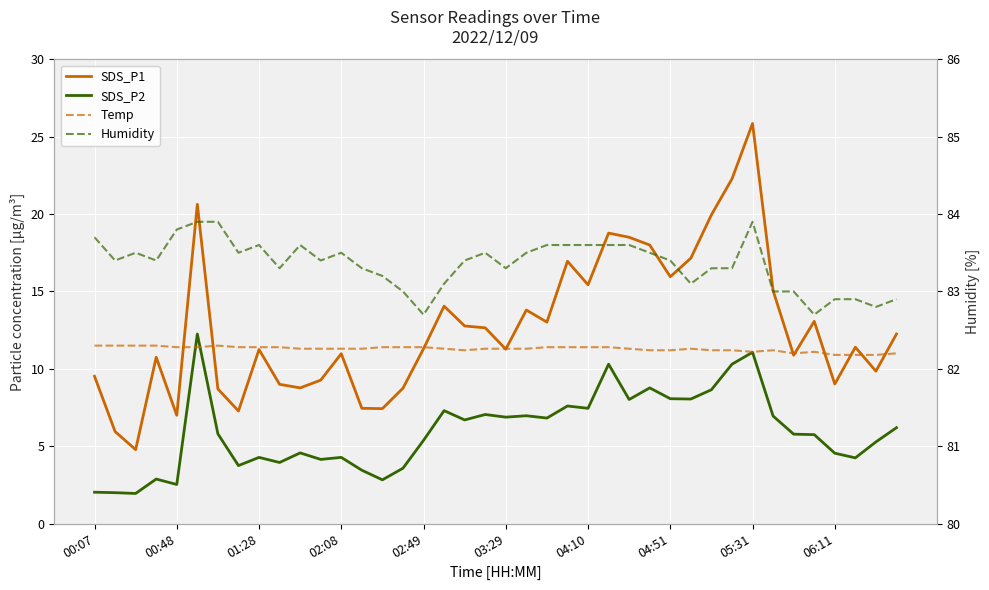

True or false: SDS_P2 and Humidity cross at least once.

False